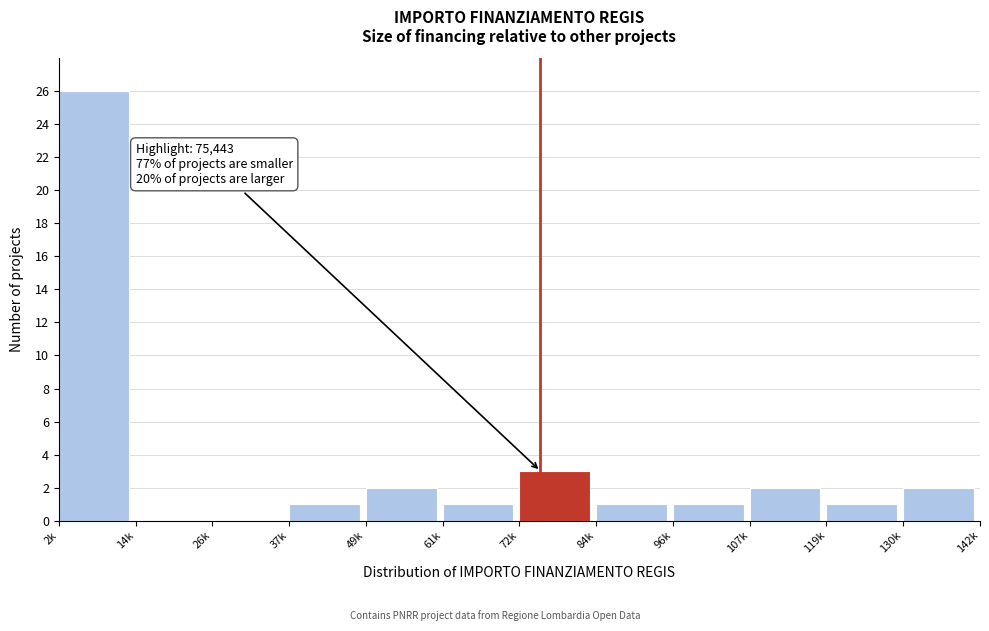

Reading right to left, extract all data points from this chart.

130k=2	119k=1	107k=2	96k=1	84k=1	72k=3	61k=1	49k=2	37k=1	26k=0	14k=0	2k=26